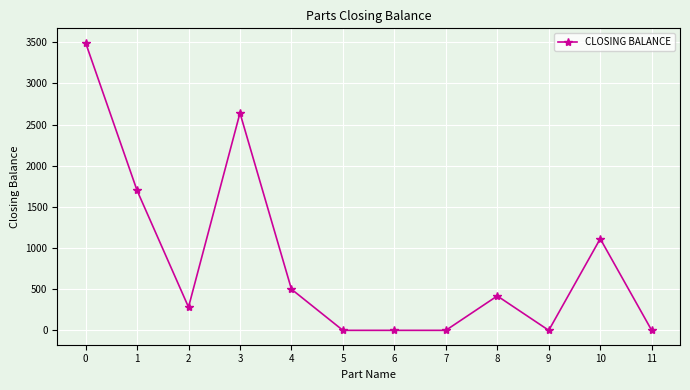

How many lines are shown in the chart?

1